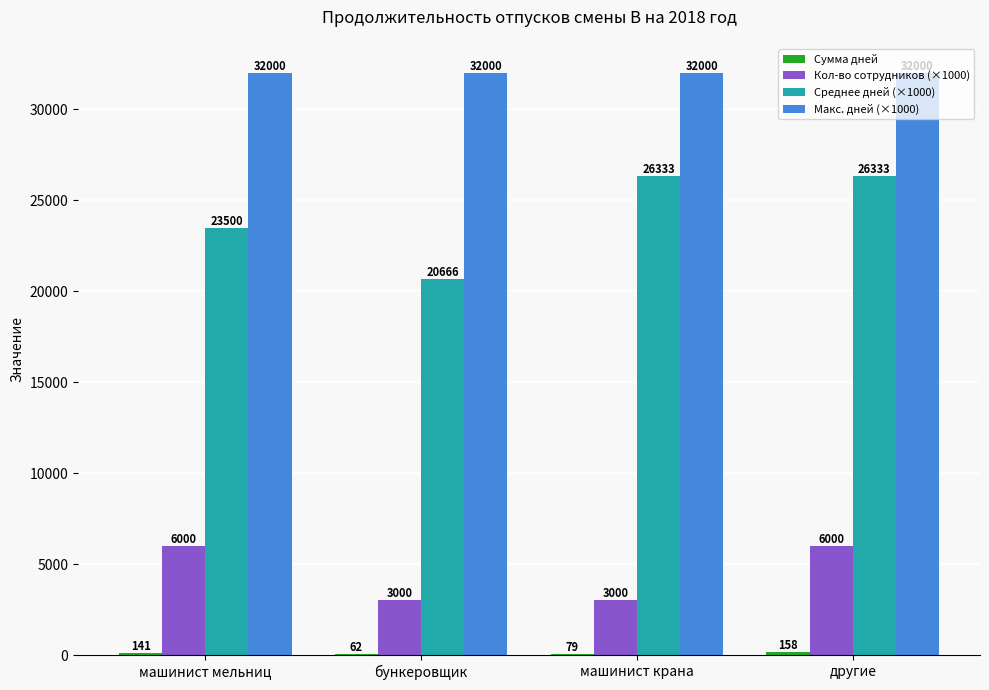

Which series has the largest total across all categories?

Макс. дней (×1000)